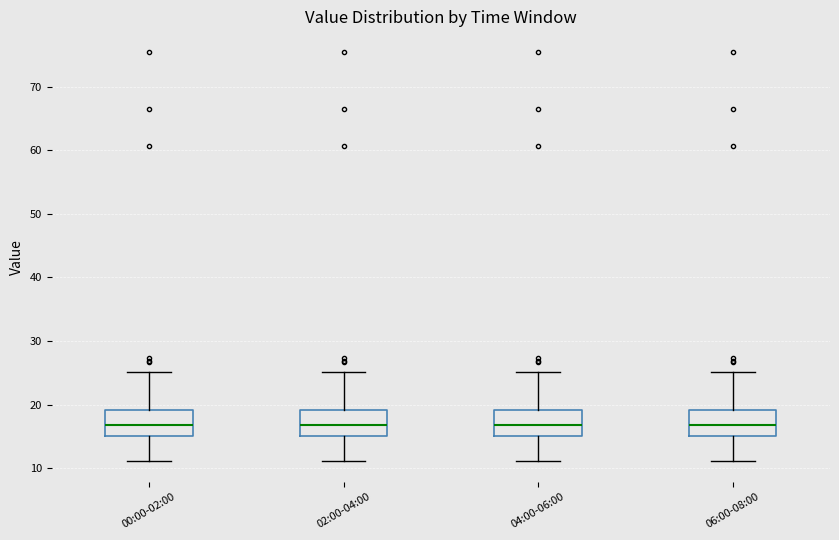

Where is the lower edge of the box for 00:00-02:00 on the y-axis? The values are not printed on the chart, so give them approximately, as read against the axis.

15